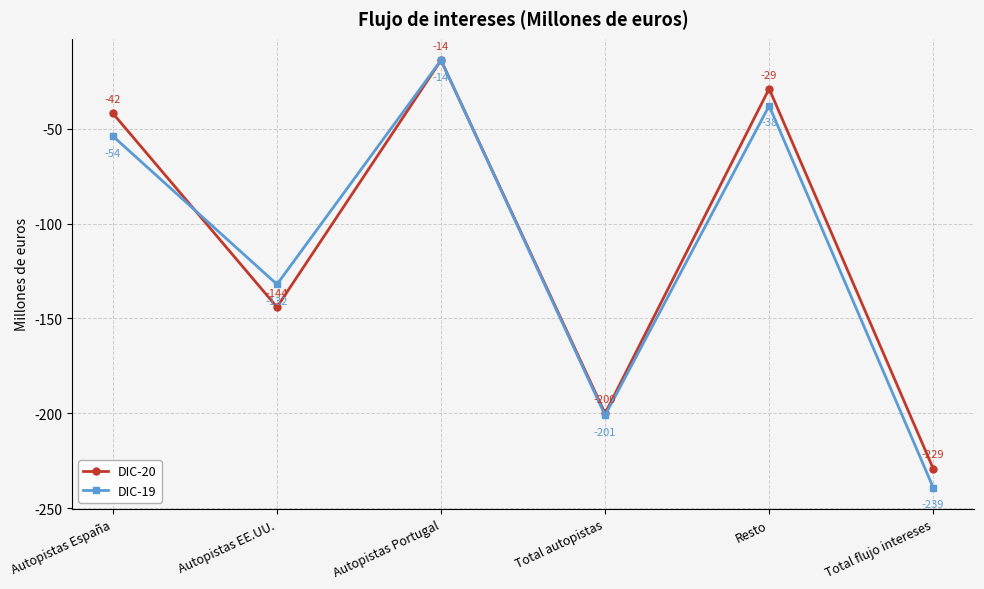

Count the number of categories in the chart.

6